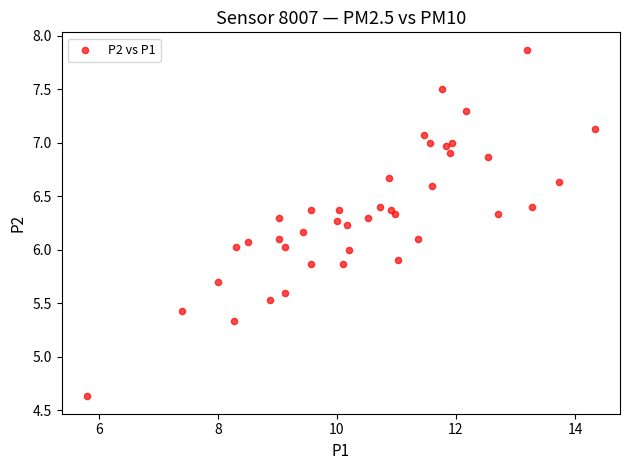

What is the range of X values (max minus min)?

8.5